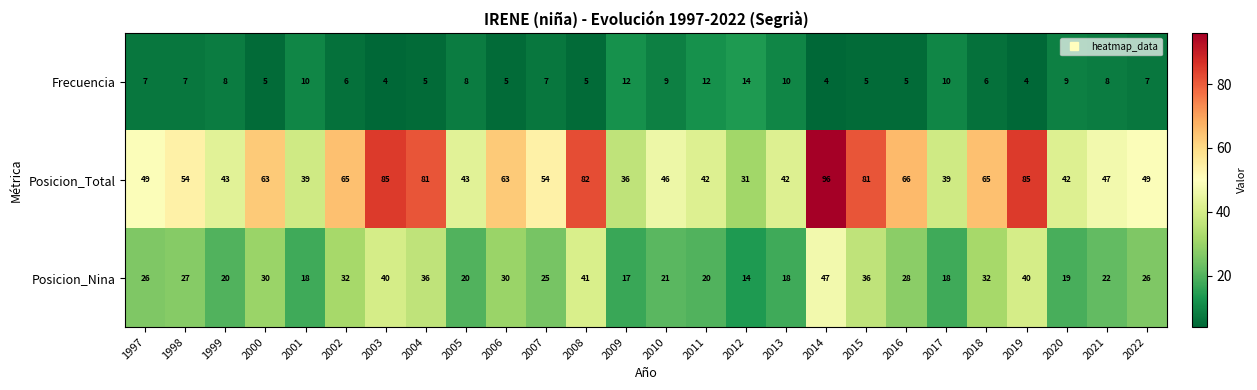

Which series has the widest spread of values?

Posicion_Total